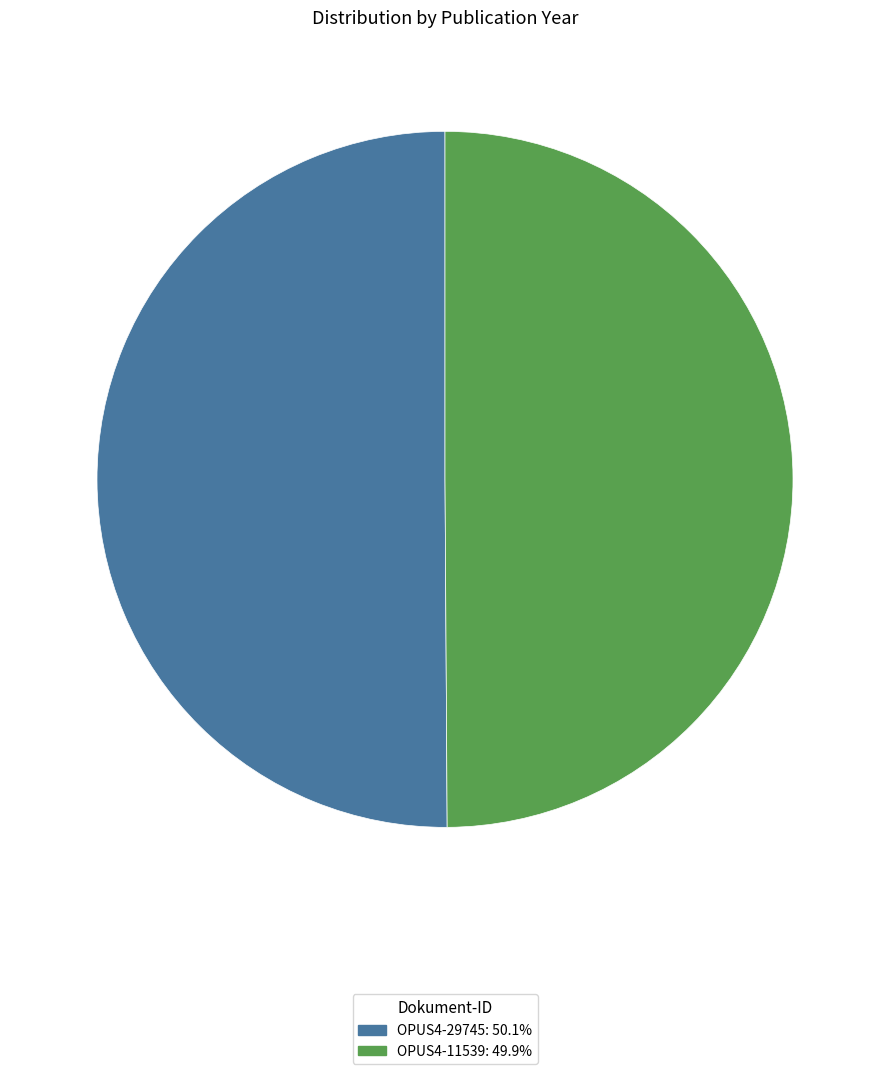

Approximately how many times larger is the value at OPUS4-11539 compared to OPUS4-29745?

1.0